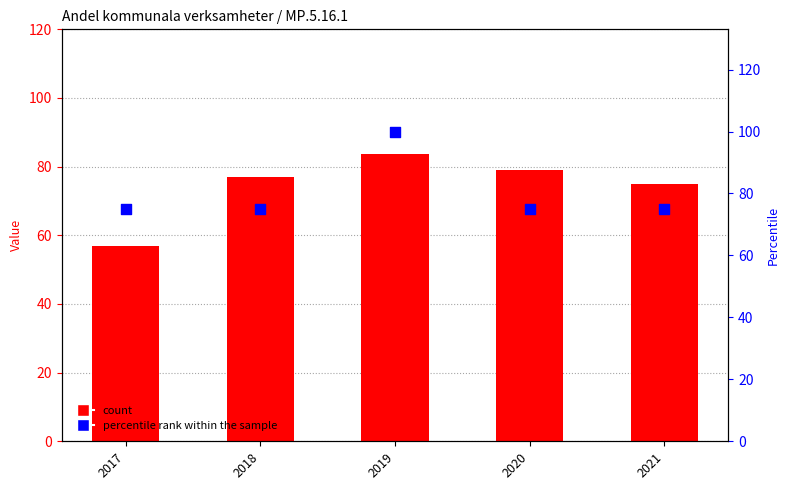

Which series has the largest total across all categories?

percentile rank within the sample